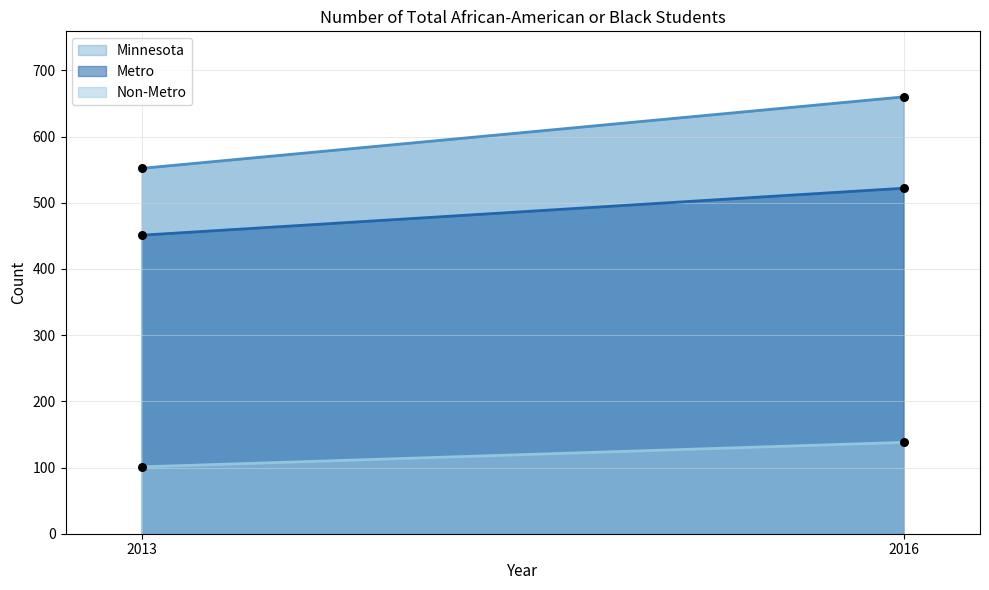

Which series has the largest total across all categories?

Minnesota